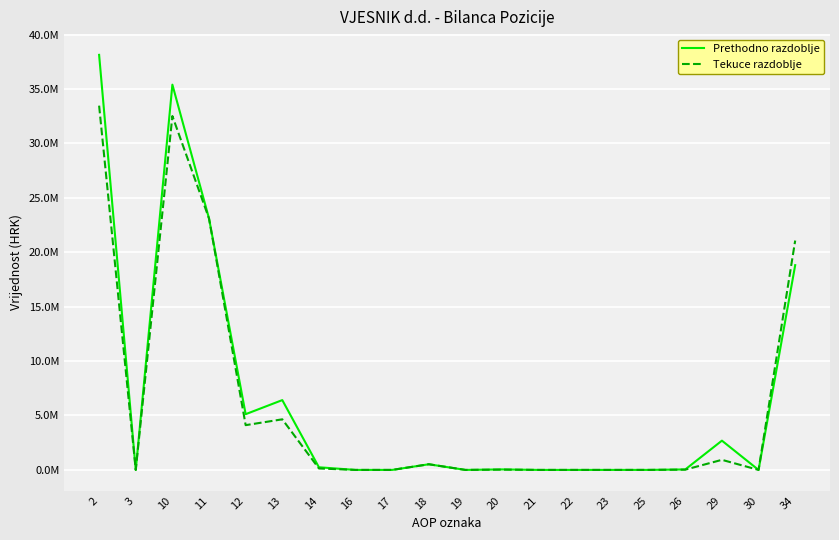

True or false: Tekuce razdoblje and Prethodno razdoblje intersect in this chart.

False